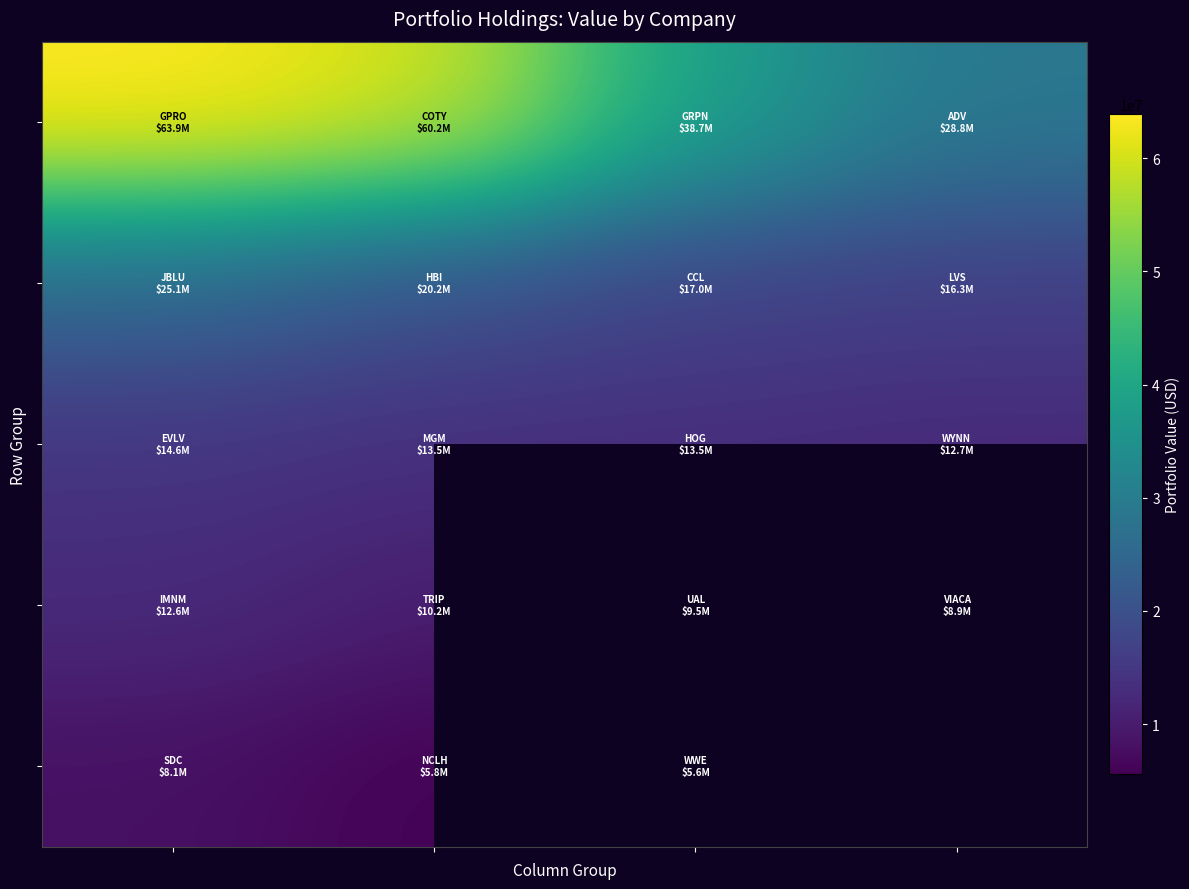

What is the spread (max minus min) of values at 2?

33125000.0